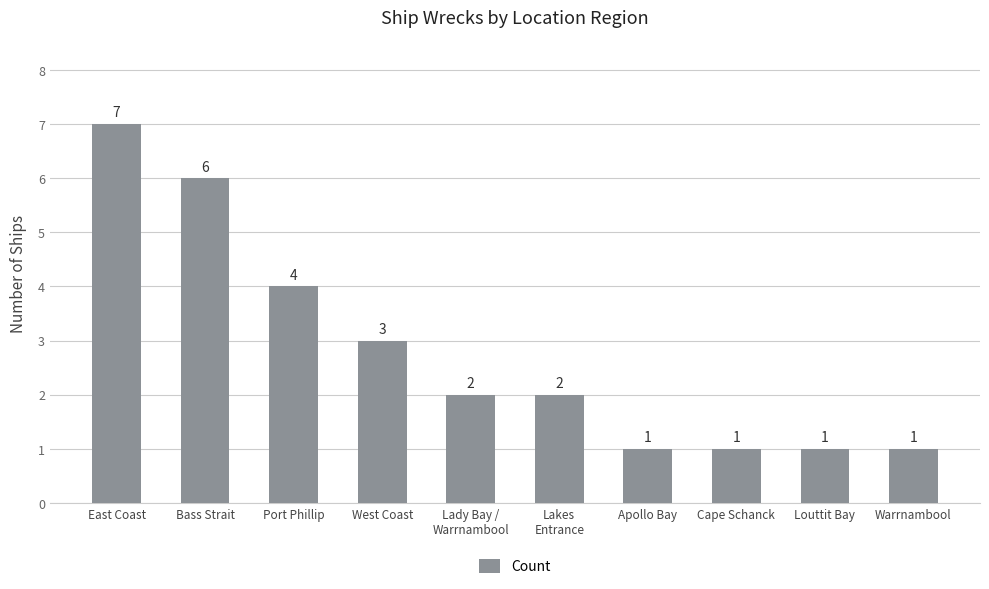

What is the difference between the values at Lady Bay /
Warrnambool and Port Phillip?

2